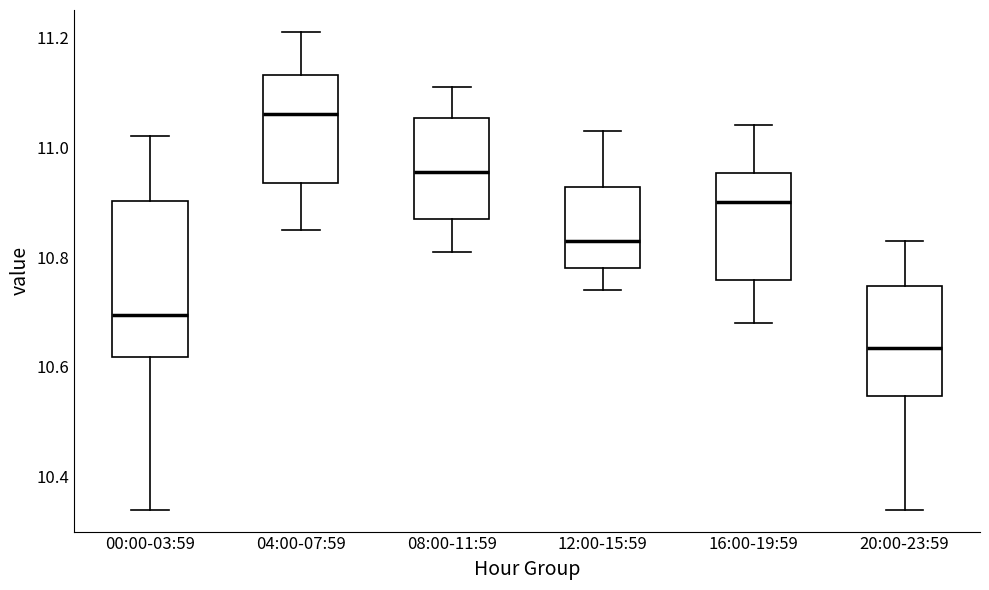

Where is the lower edge of the box for 12:00-15:59 on the y-axis? The values are not printed on the chart, so give them approximately, as read against the axis.

10.78